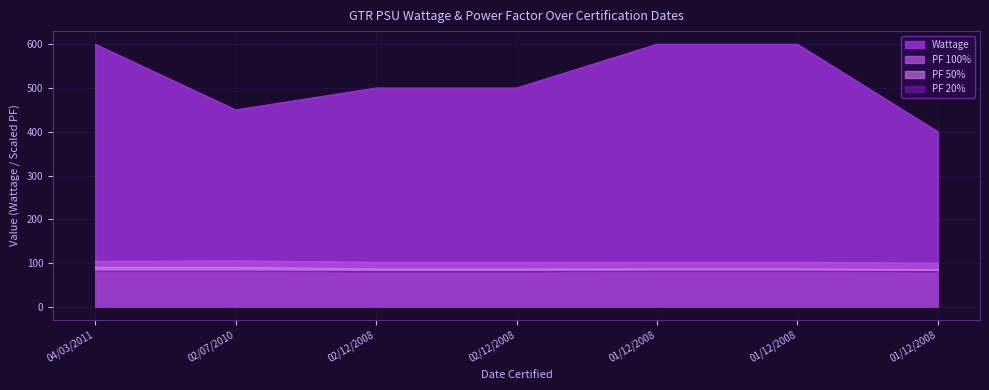

Read the PF 100% value at 01/12/2008.

101.8